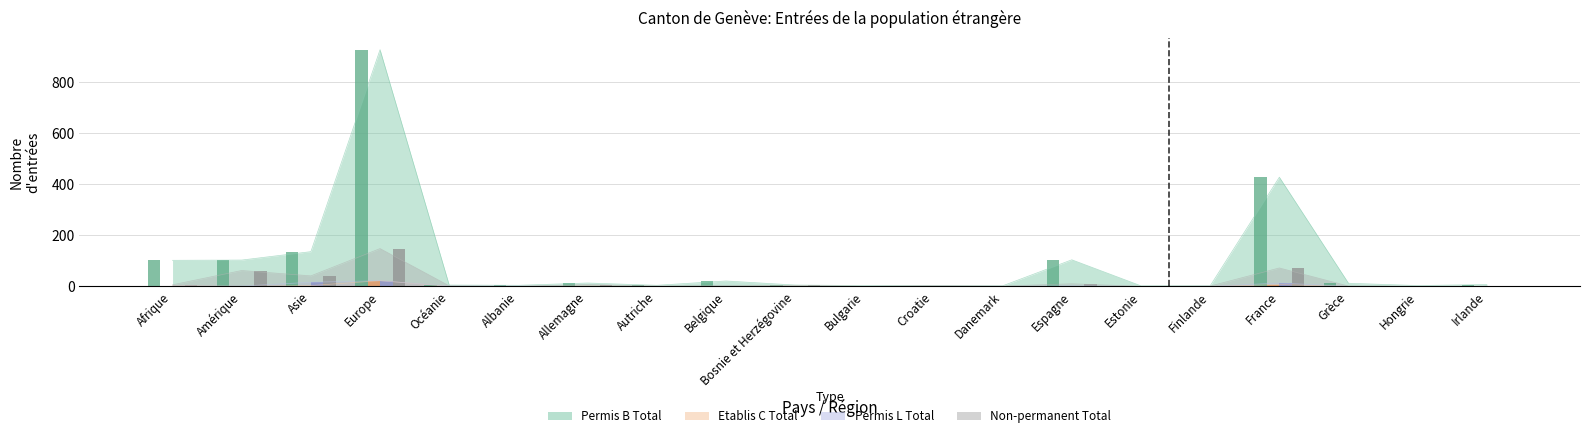

At Europe, list the series in order from largest to smallest.

Permis B Total, Non-permanent Total, Etablis C Total, Permis L Total